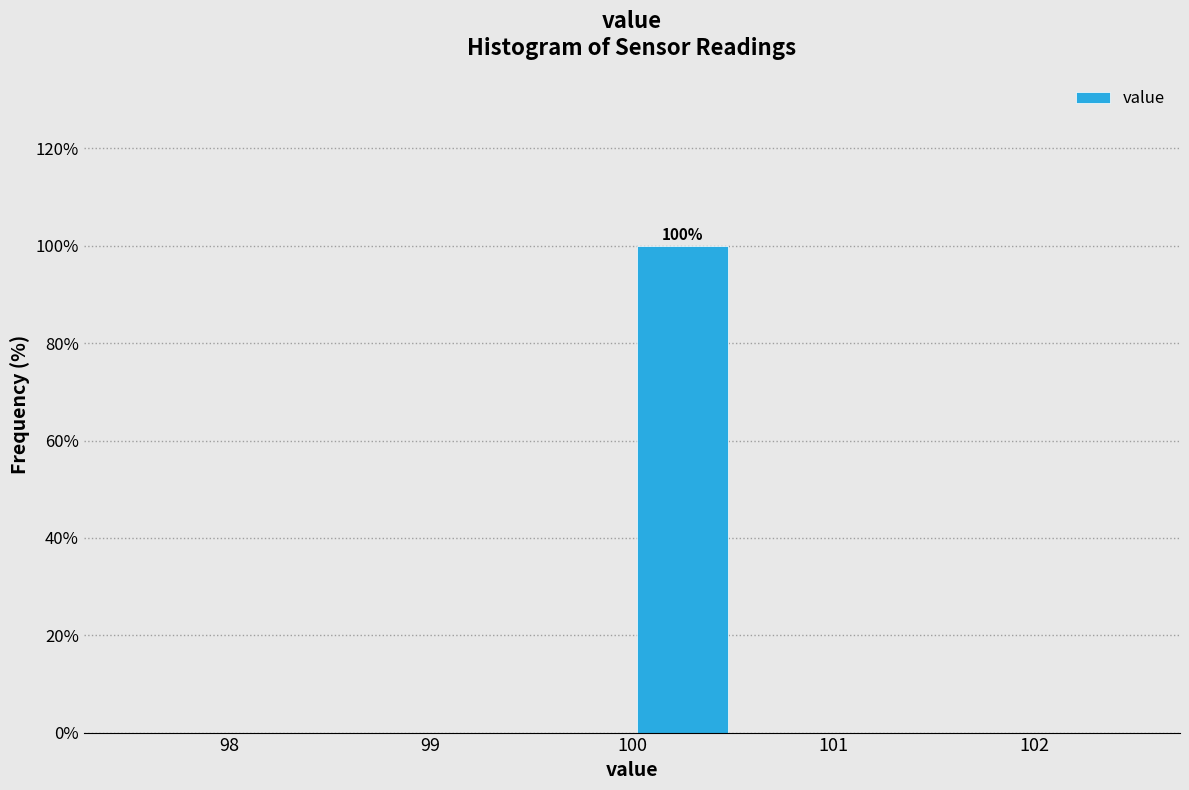

Which range on the x-axis has the tallest bar?

100.0 to 100.5